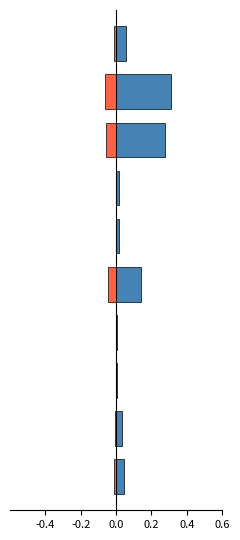

How many categories are shown in the chart?

10